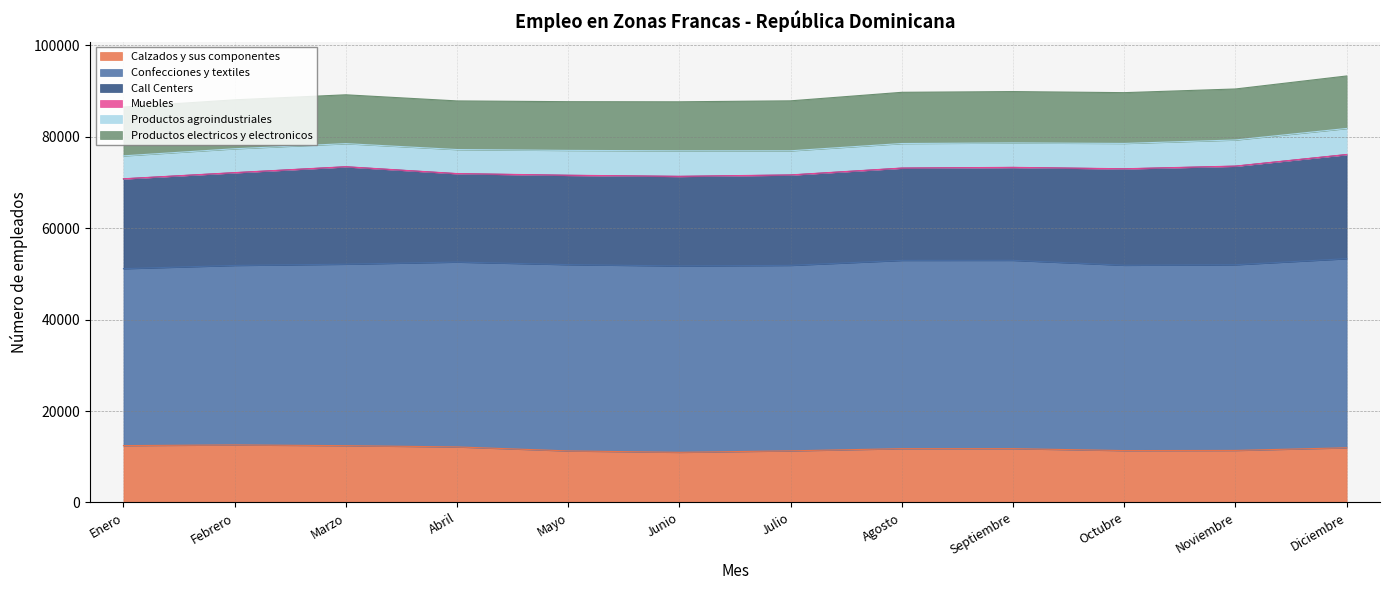

What is the difference between the highest and lowest values at Enero?

38677